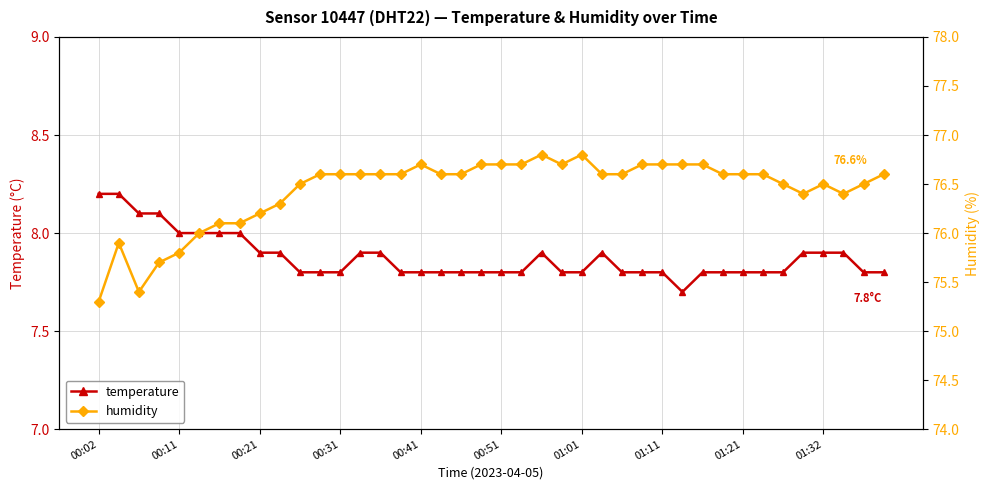

What is the minimum value shown in the chart?

7.7